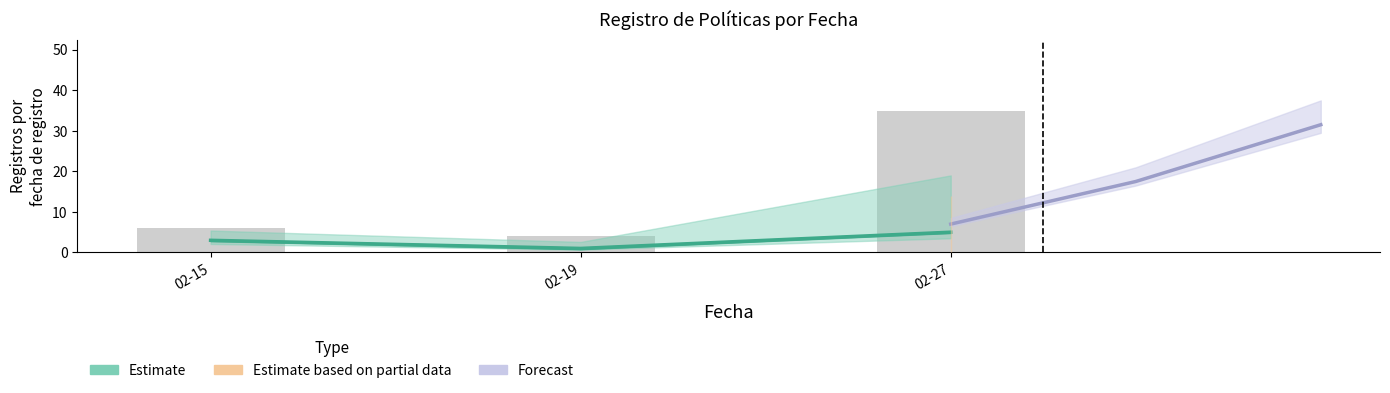

What is the highest value of the Casos observados series?

35.0